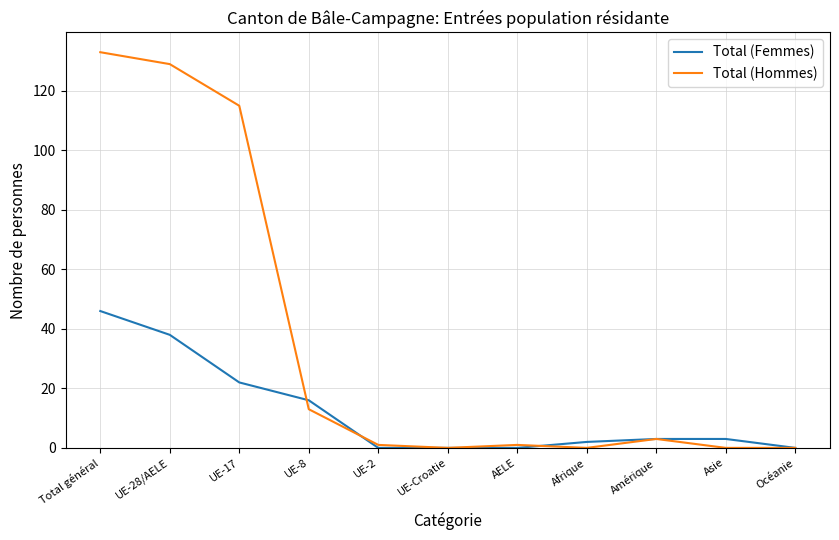

Which series has the widest spread of values?

Total (Hommes)